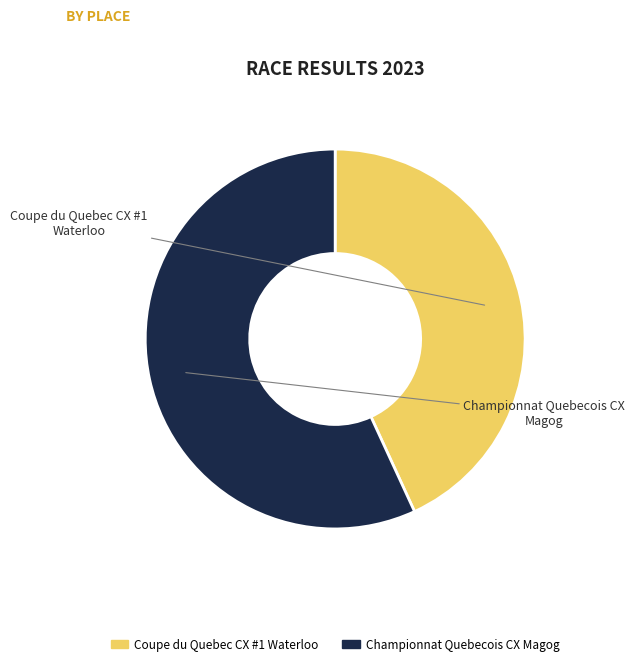

Does any single category account for the majority?

Yes